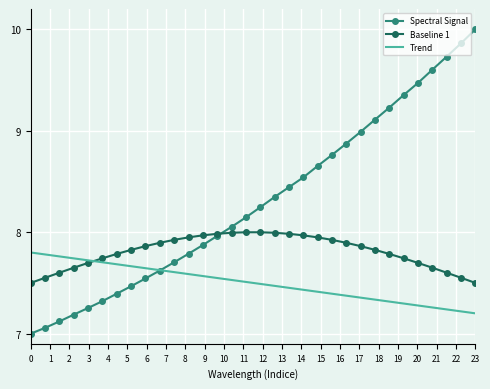

List the series in order of their overall mean, highest first.

Spectral Signal, Baseline 1, Trend